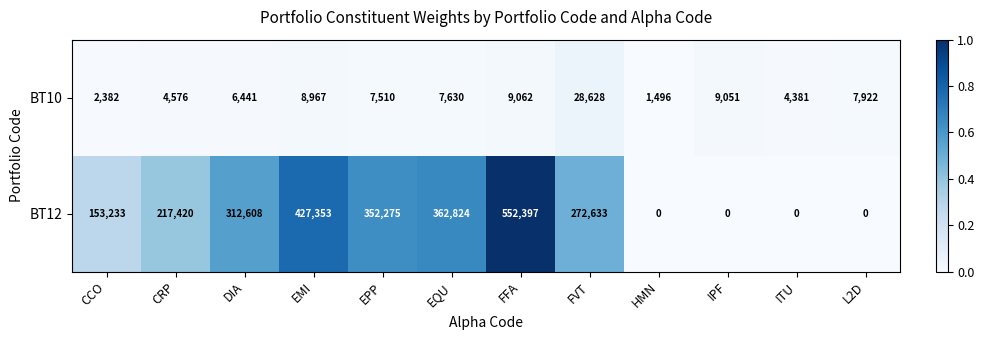

List the series in order of their overall mean, highest first.

BT12, BT10